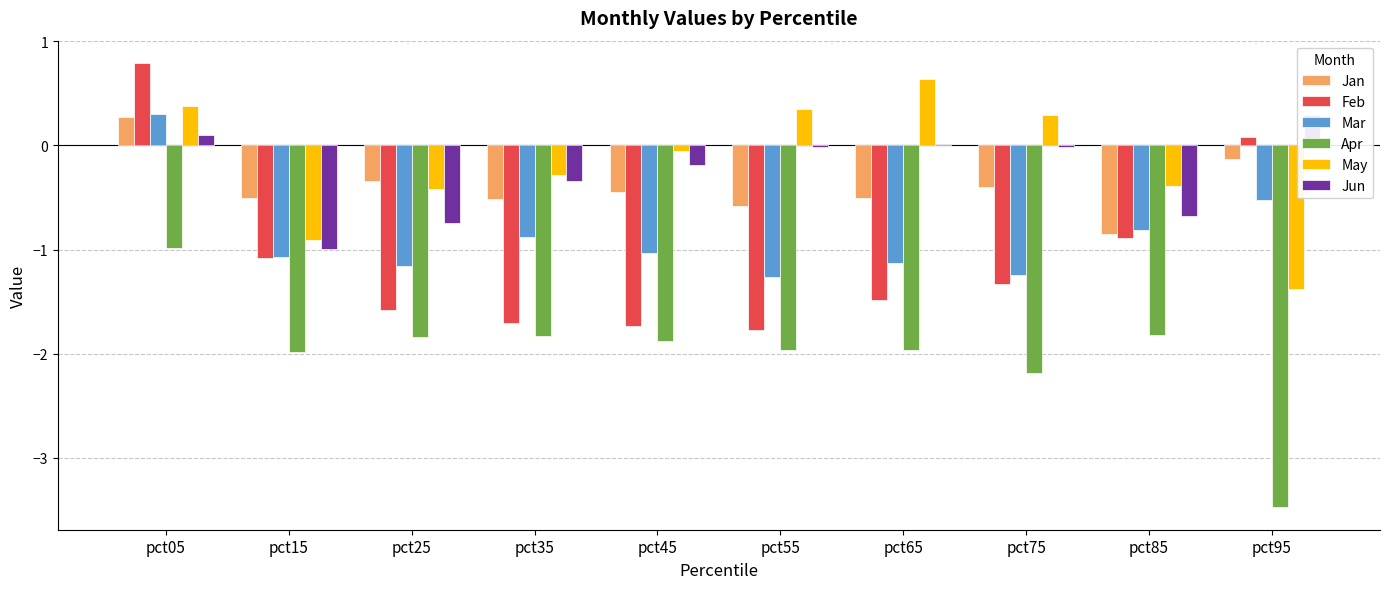

What is the maximum value for Apr?

-1.0